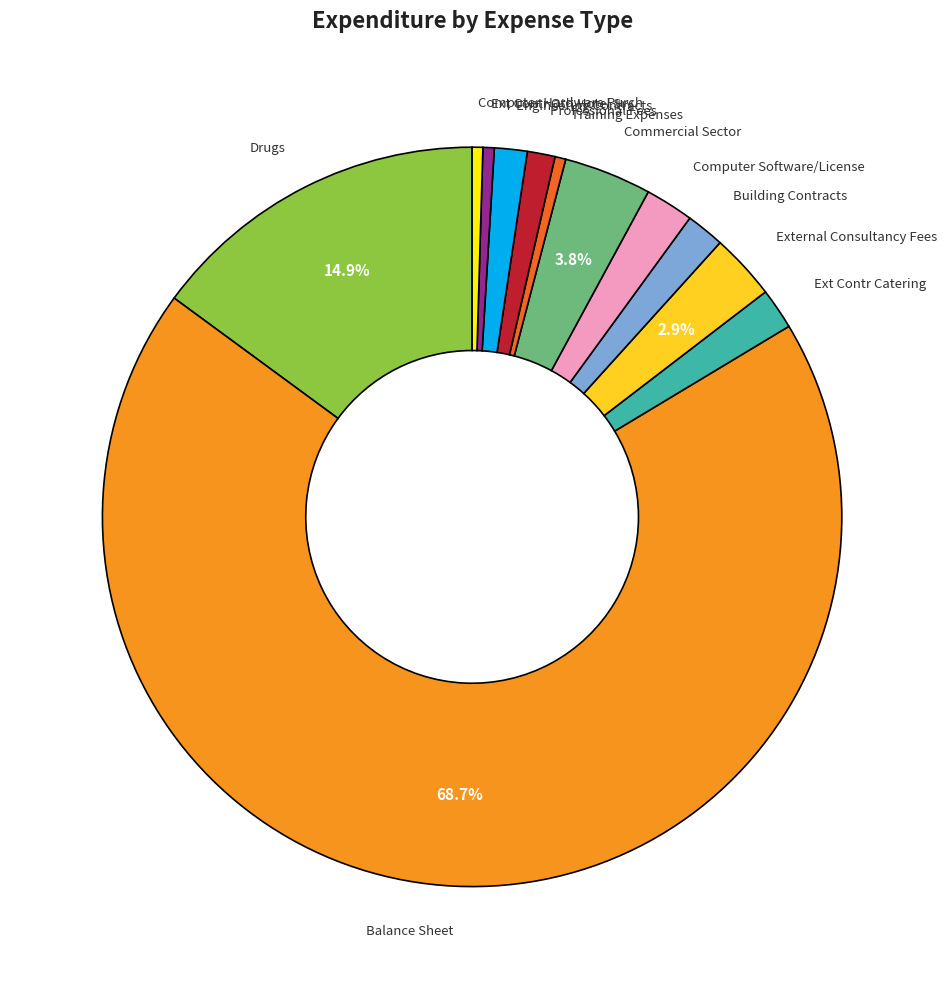

Is there a majority slice in this chart?

Yes